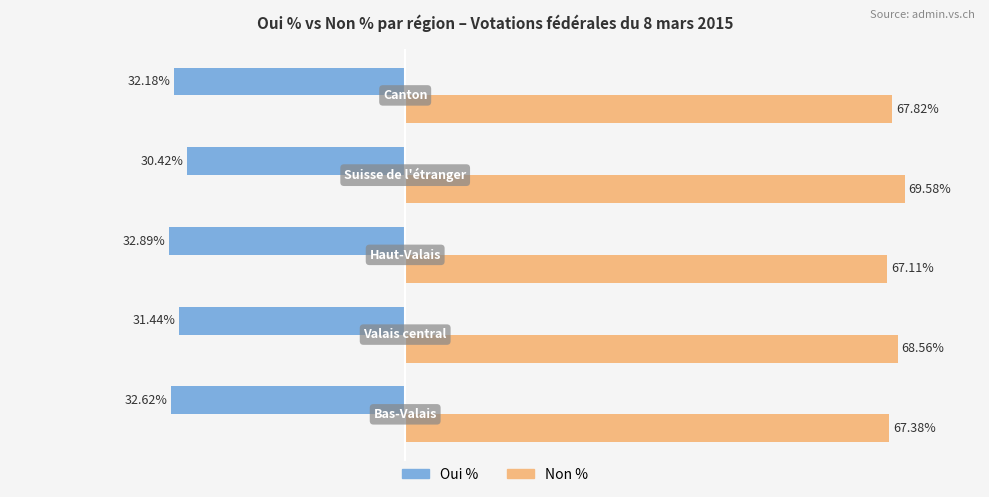

List the series in order of their peak value, highest first.

Non %, Oui %